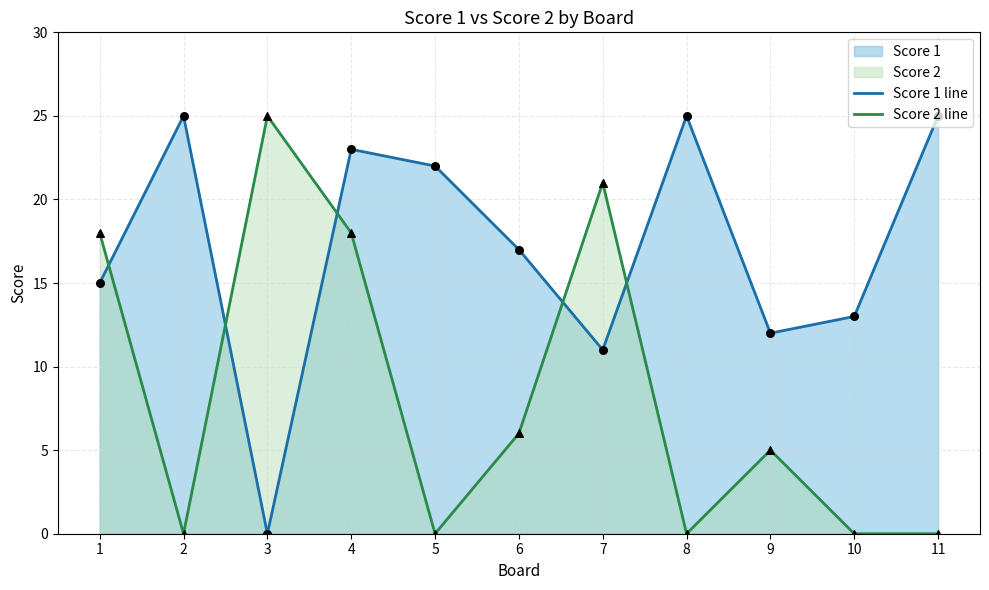

At which category is the sum across all series the highest?

4